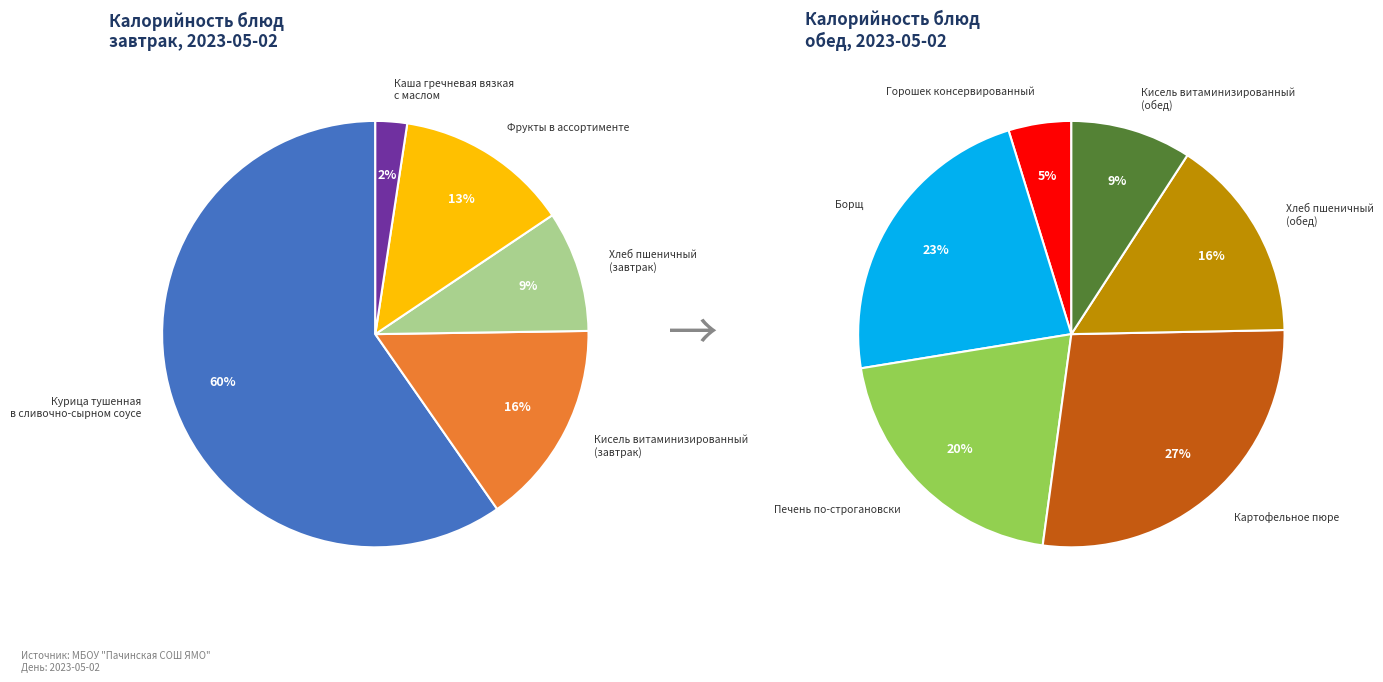

The Курица тушенная
в сливочно-сырном соусе slice represents 18% of the pie. True or false?

False